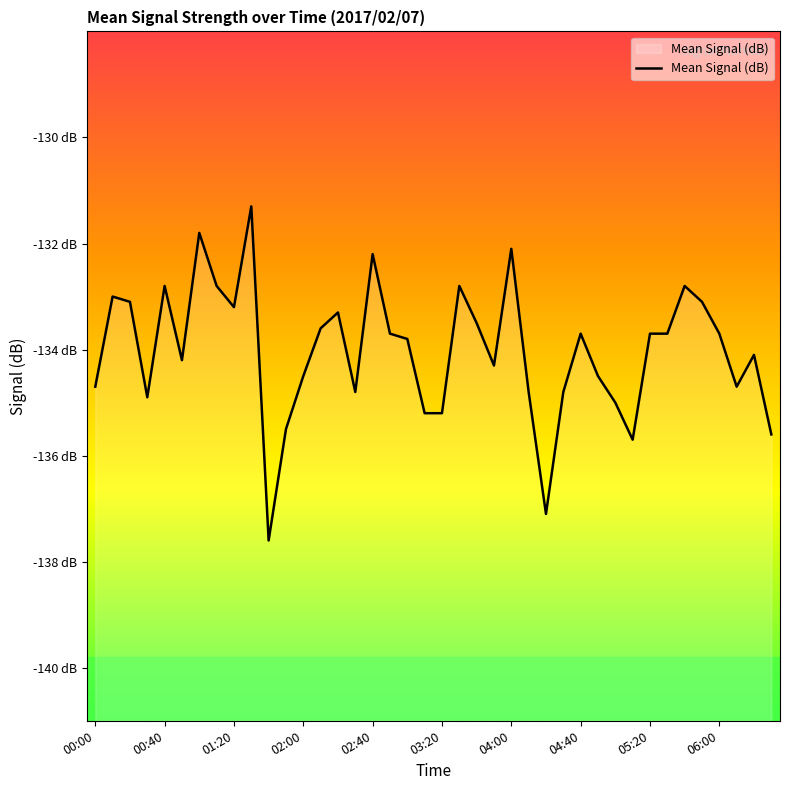

What is the minimum value shown in the chart?

-137.6